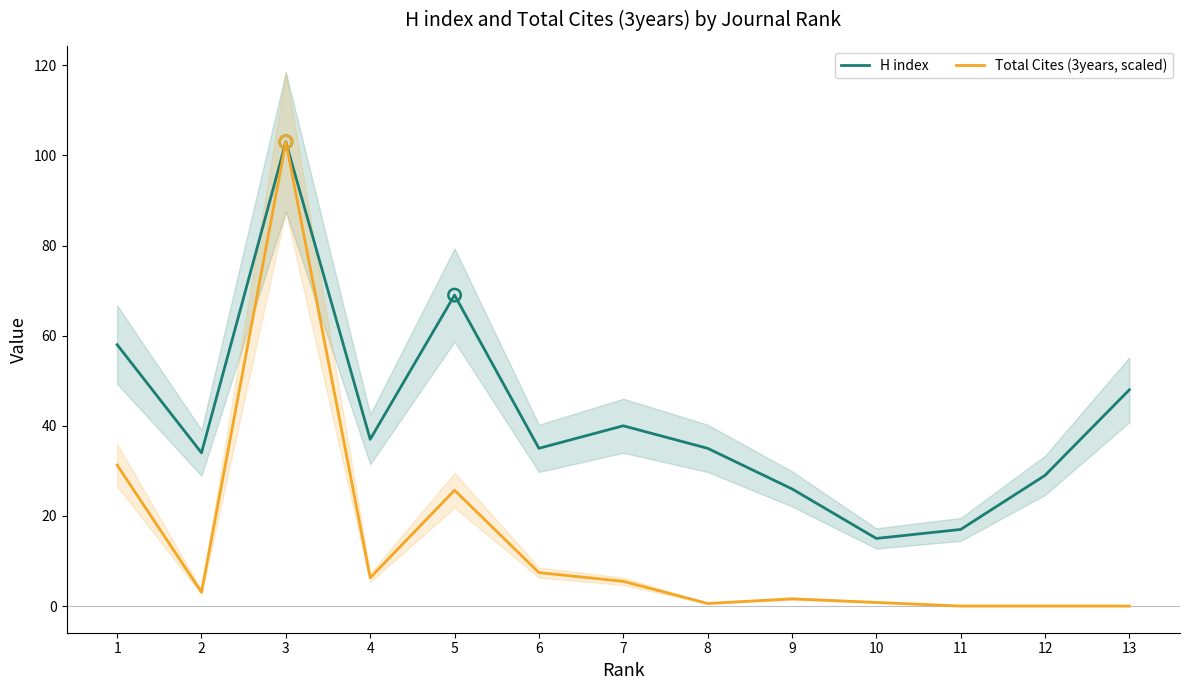

Which series contains the highest Y value?

H index